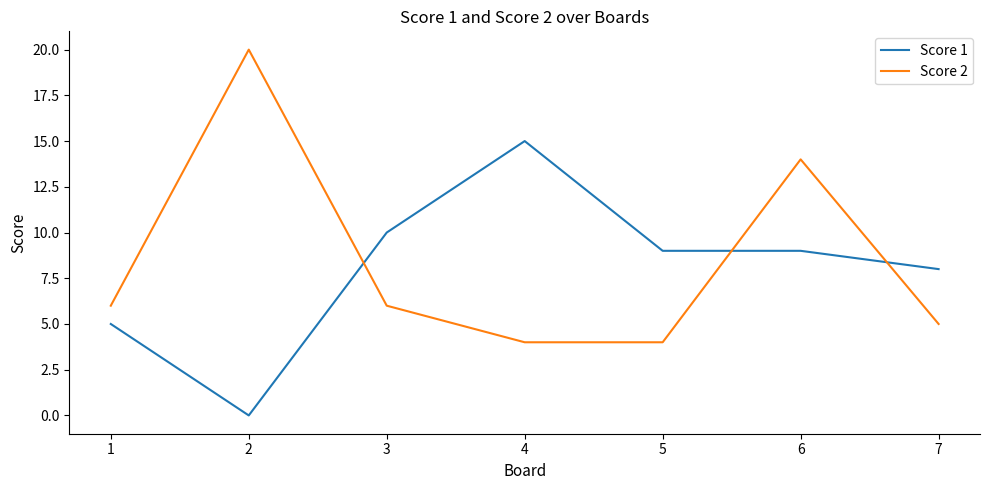

How many times do Score 2 and Score 1 cross each other?

3